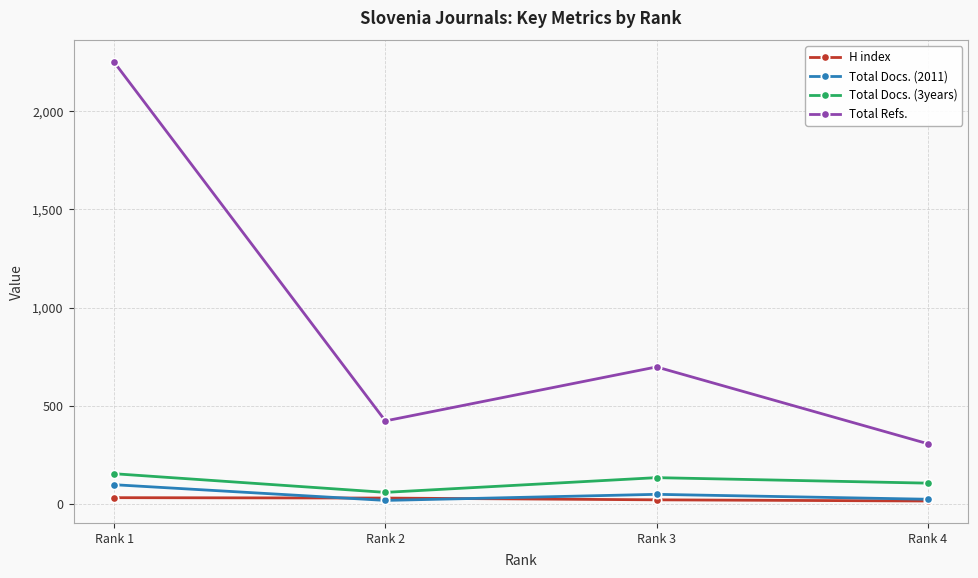

True or false: Total Docs. (3years) has more than 2 interior local peaks.

False